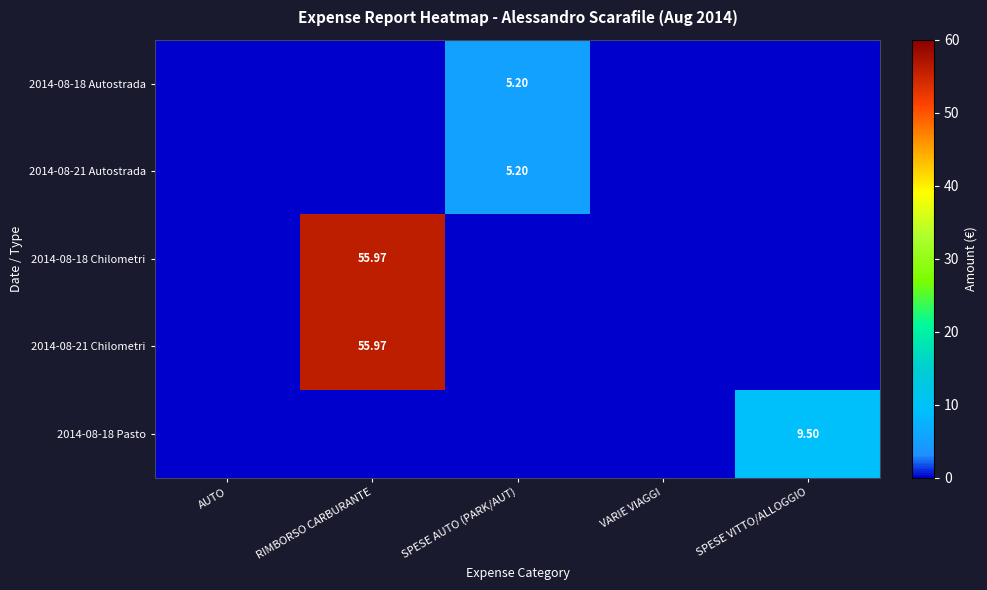

Which category has the lowest value in the 2014-08-21 Autostrada series?

AUTO